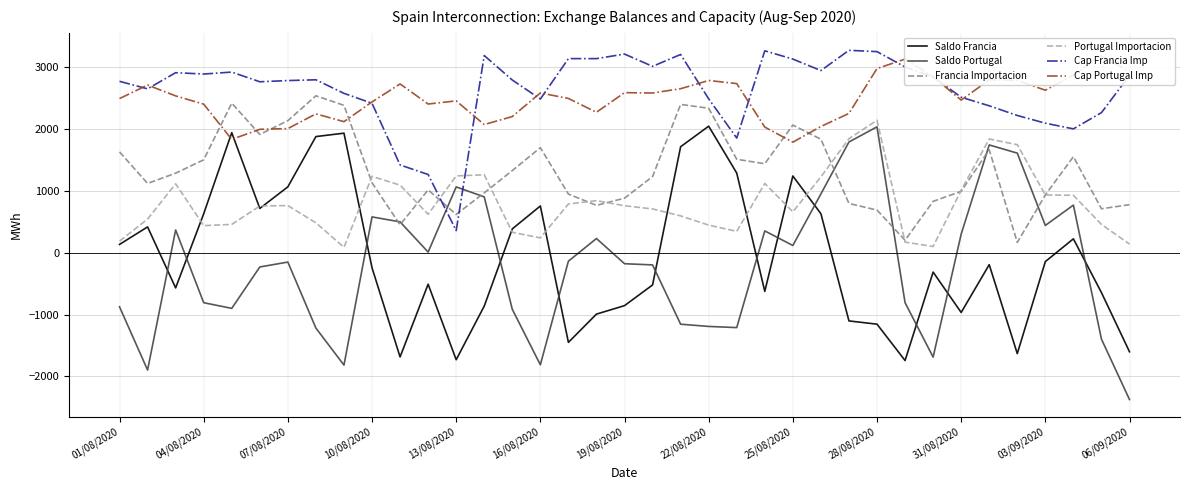

Rank the series by their maximum value, from lowest to highest.

Saldo Portugal, Saldo Francia, Portugal Importacion, Francia Importacion, Cap Portugal Imp, Cap Francia Imp